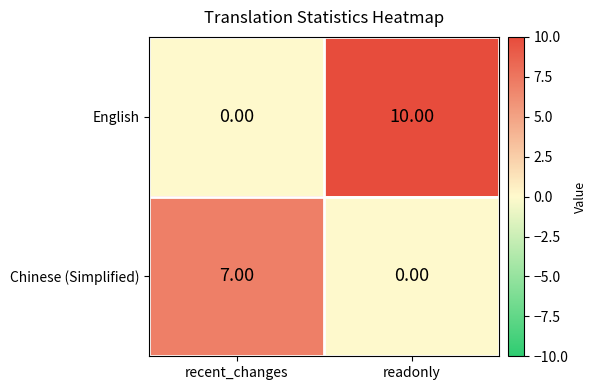

List the series in order of their peak value, highest first.

English, Chinese (Simplified)